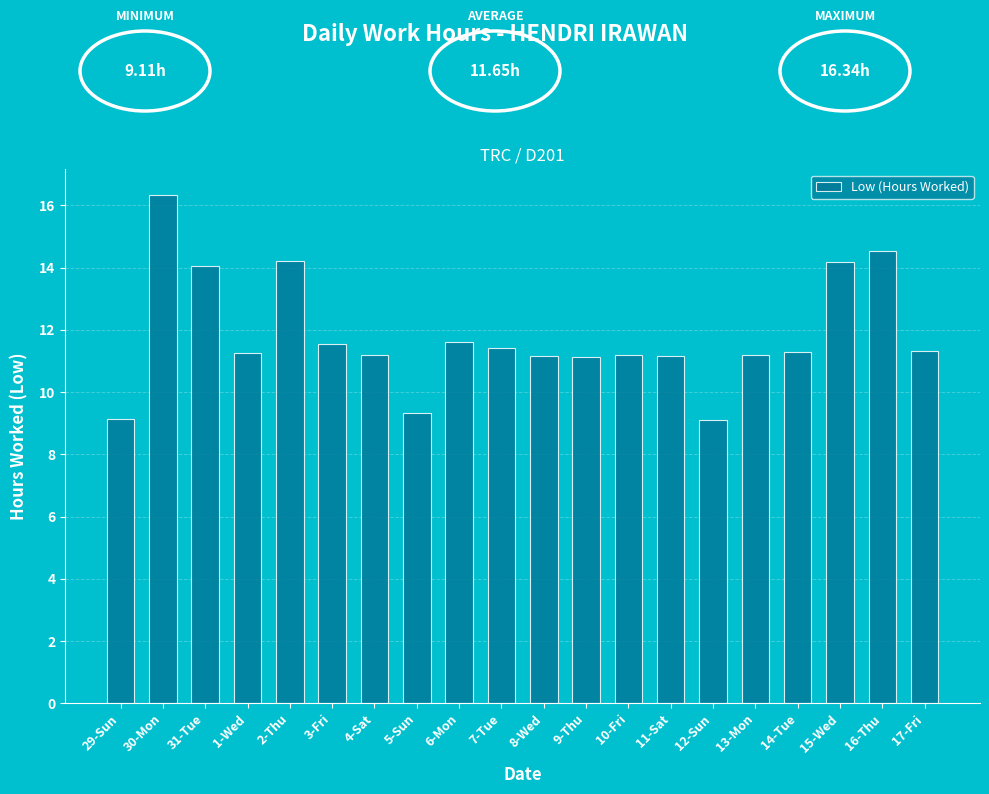

How many series are shown in this chart?

1